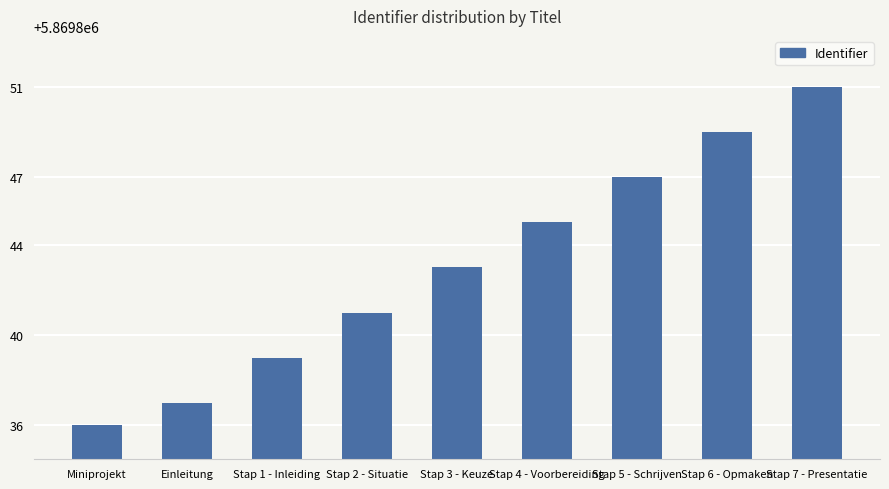

At which category does the chart reach its peak across all series?

Stap 7 - Presentatie